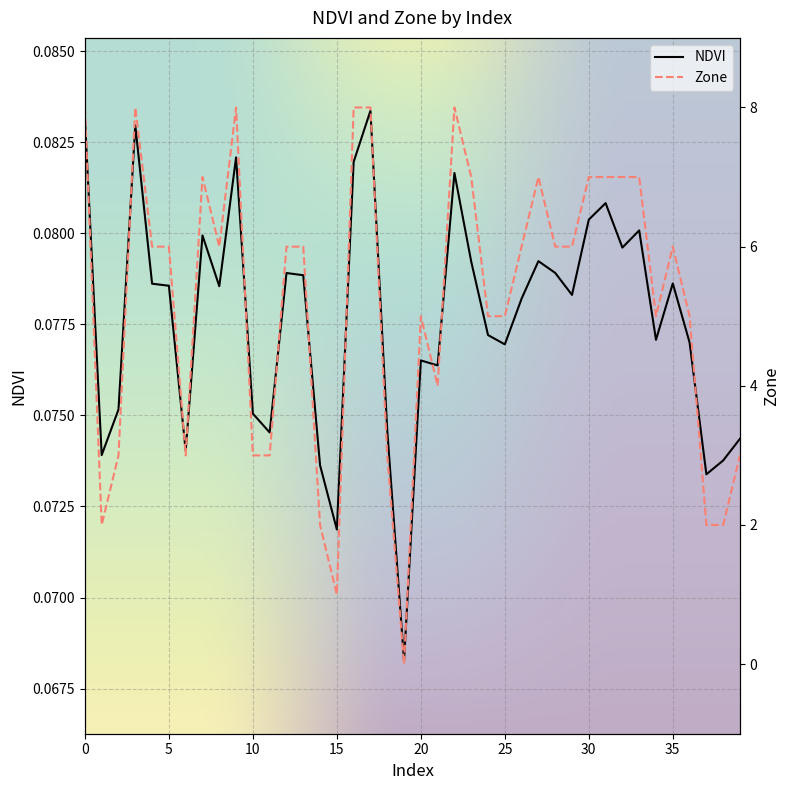

What is the total value across all series at 30?

7.1